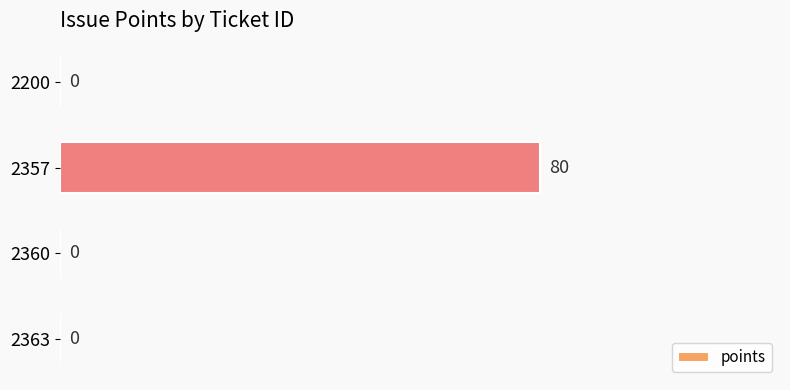

How many distinct data groups are displayed?

1